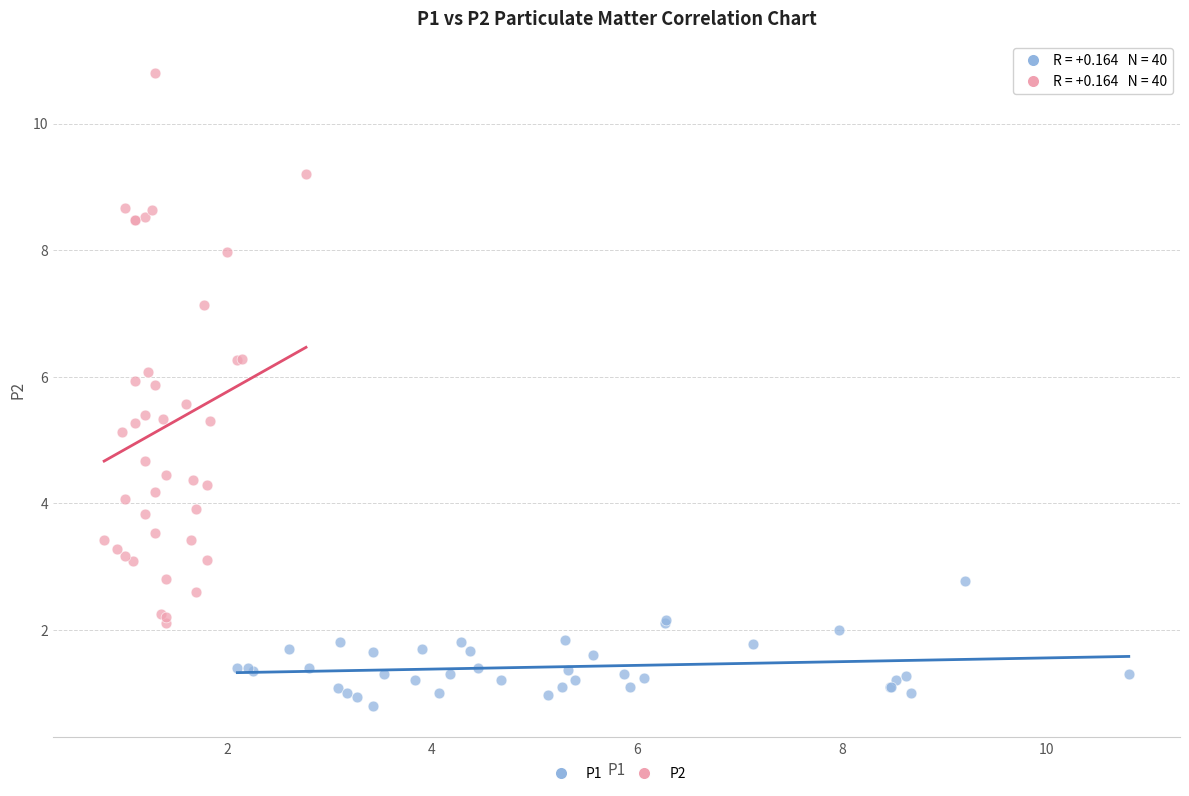

Which series contains the highest Y value?

P2